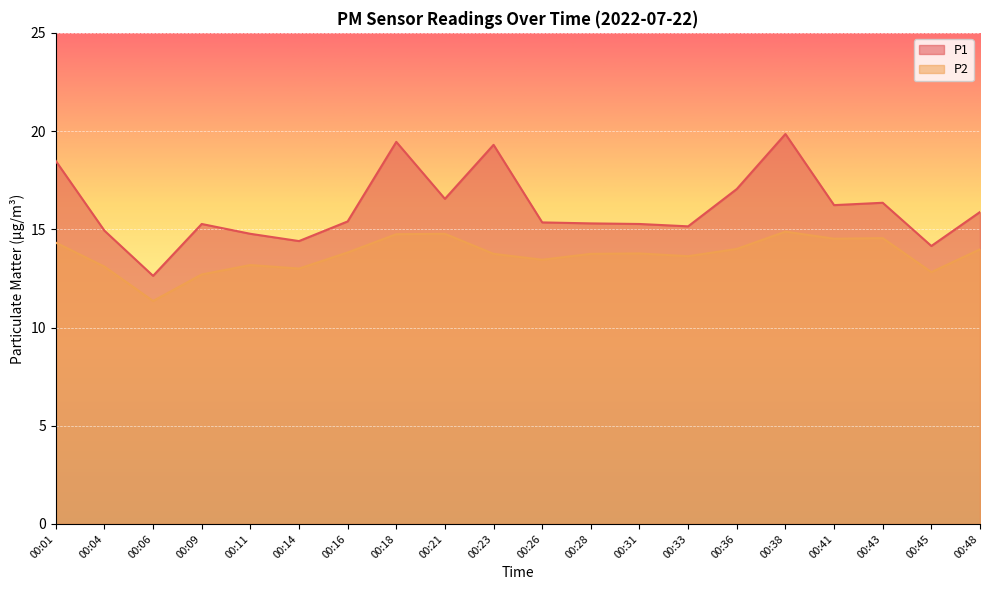

What is the average value of the P2 series?

13.7